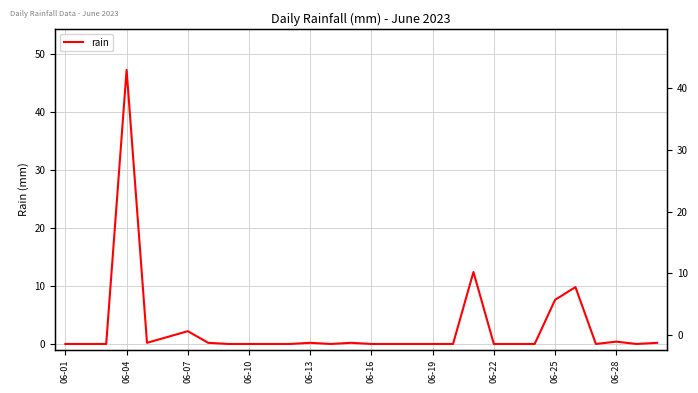

What is the difference between the second highest and minimum values?

12.4